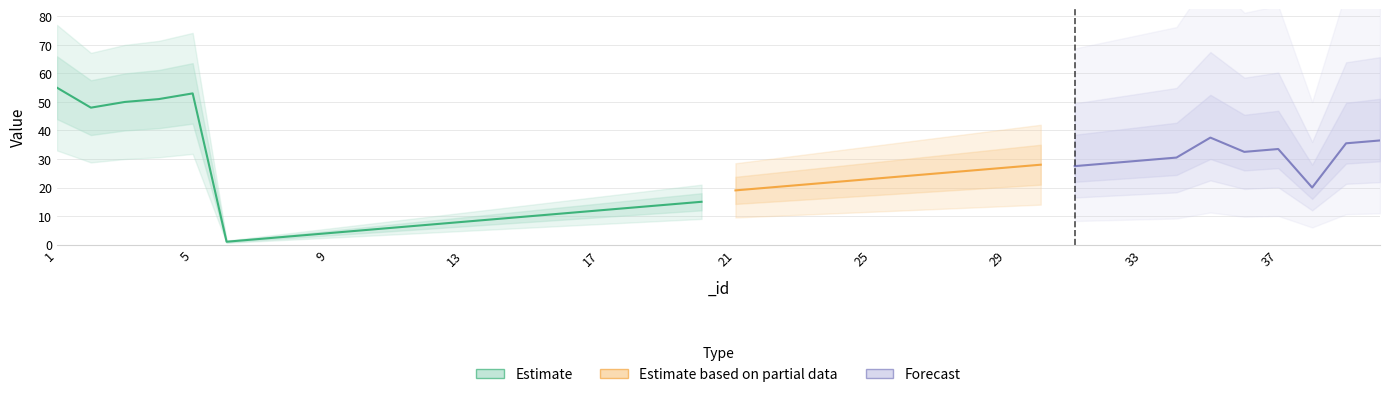

What is the difference between the maximum and minimum values in the objectid series?

54